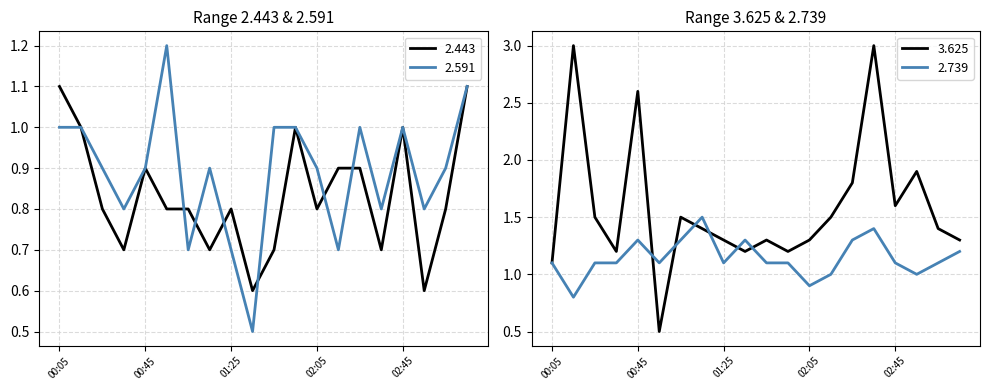

Reading left to right, list all the values displayed in this chart.

2.443: 1.1	1.0	0.8	0.7	0.9	0.8	0.8	0.7	0.8	0.6	0.7	1.0	0.8	0.9	0.9	0.7	1.0	0.6	0.8	1.1
2.591: 1.0	1.0	0.9	0.8	0.9	1.2	0.7	0.9	0.7	0.5	1.0	1.0	0.9	0.7	1.0	0.8	1.0	0.8	0.9	1.1
3.625: 1.1	3.0	1.5	1.2	2.6	0.5	1.5	1.4	1.3	1.2	1.3	1.2	1.3	1.5	1.8	3.0	1.6	1.9	1.4	1.3
2.739: 1.1	0.8	1.1	1.1	1.3	1.1	1.3	1.5	1.1	1.3	1.1	1.1	0.9	1.0	1.3	1.4	1.1	1.0	1.1	1.2